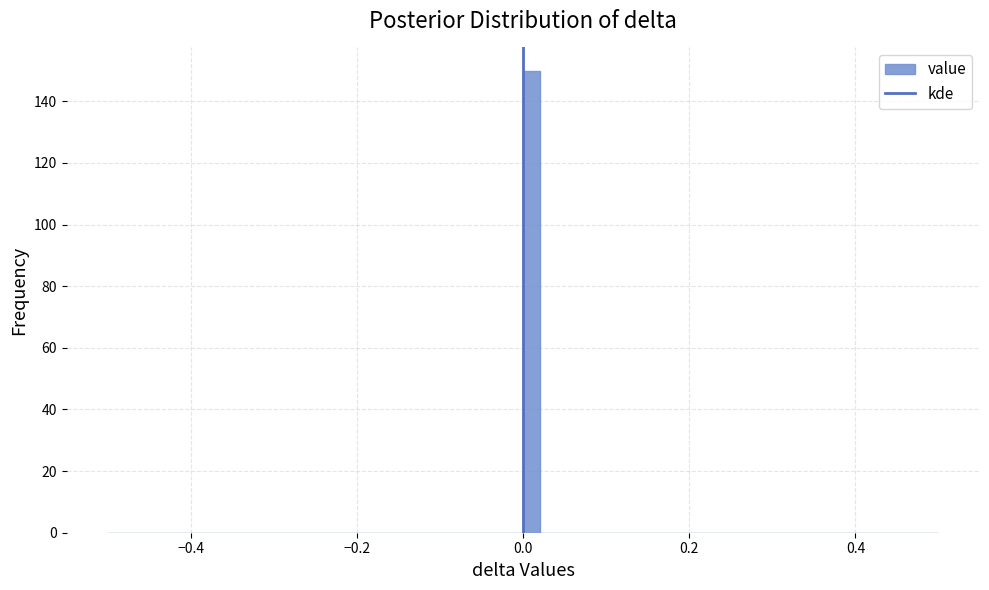

Read against the x-axis, roughly where is the centre of the tallest bar?

0.02